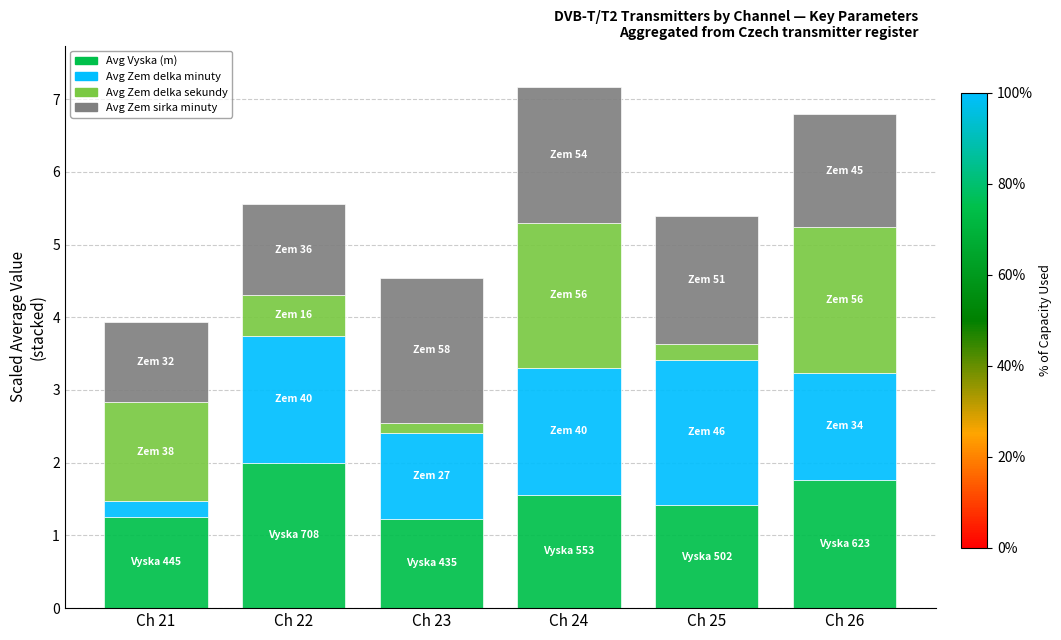

What is the lowest value of the Avg Vyska (m) series?

1.2